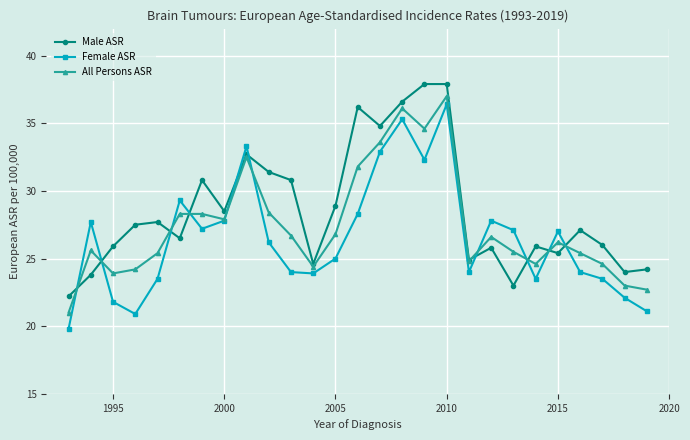

What is the maximum value for Female ASR?

36.4